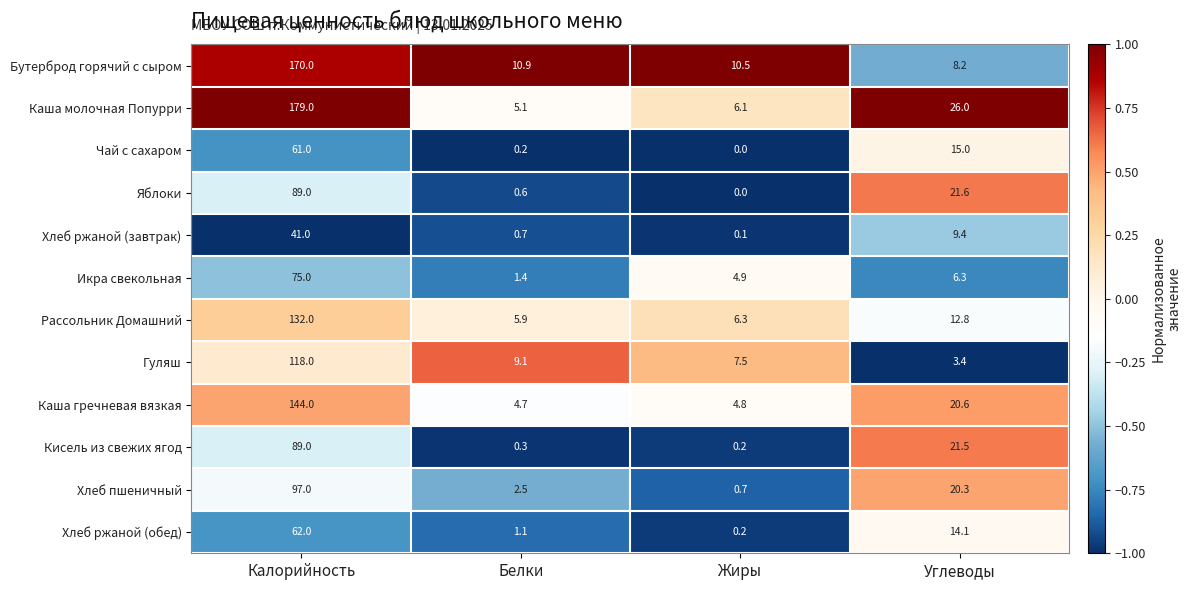

What is the spread (max minus min) of values at Калорийность?

138.0